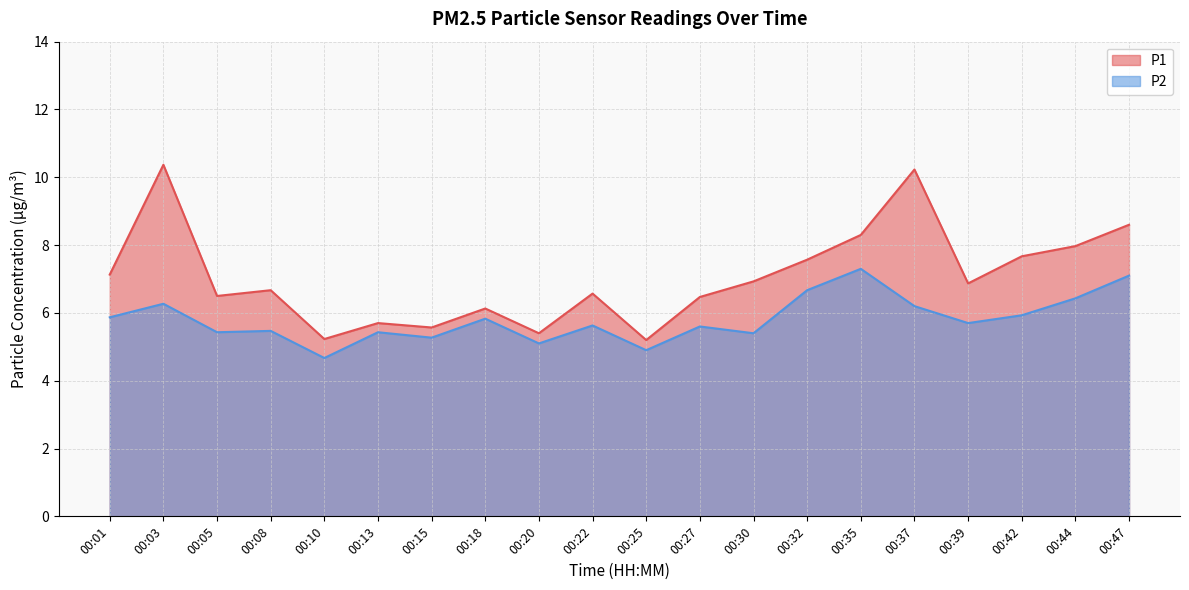

Rank the categories by P2 value from highest to lowest.

00:35, 00:47, 00:32, 00:44, 00:03, 00:37, 00:42, 00:01, 00:18, 00:39, 00:22, 00:27, 00:08, 00:05, 00:13, 00:30, 00:15, 00:20, 00:25, 00:10